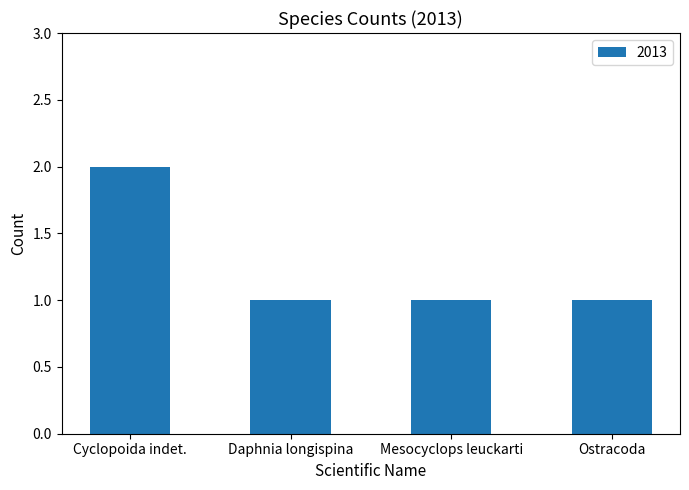

What is the label of the 4th bar from the right?

Cyclopoida indet.